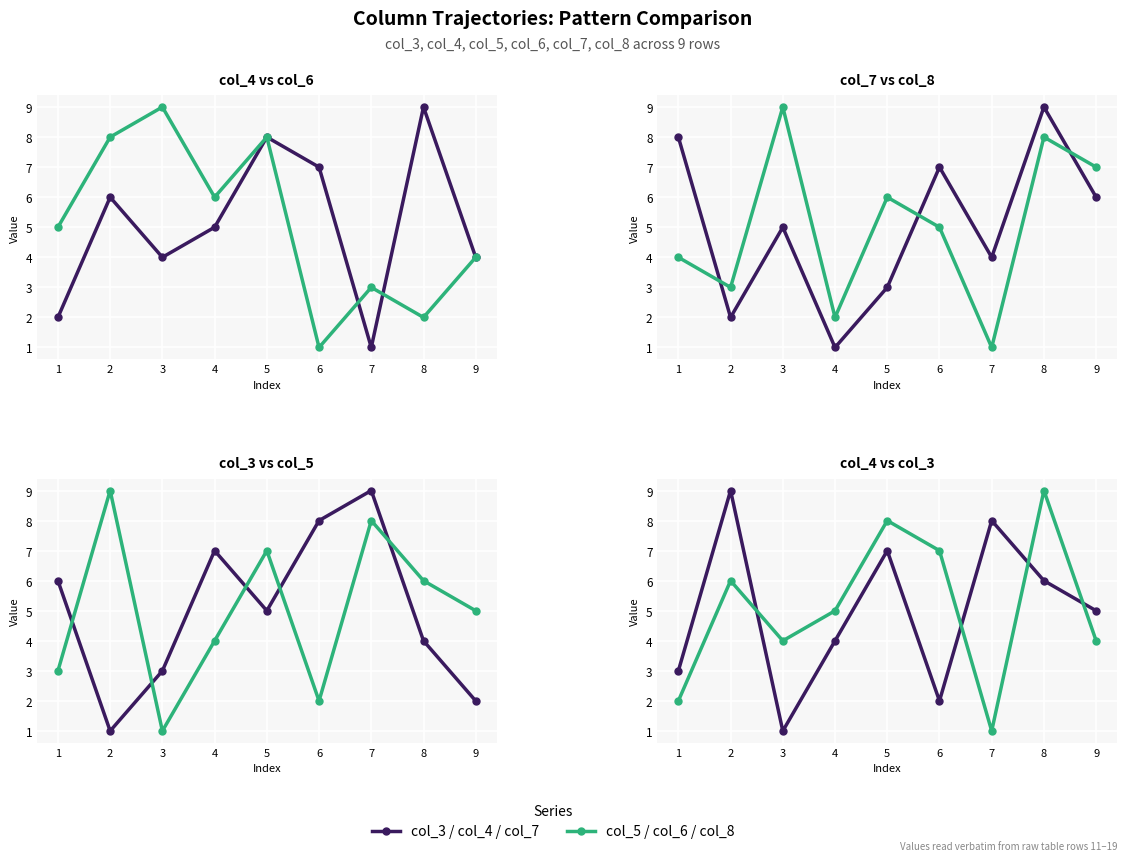

List the series in order of their peak value, highest first.

Series col_4, Series col_6, Series col_7, Series col_8, Series col_3, Series col_5